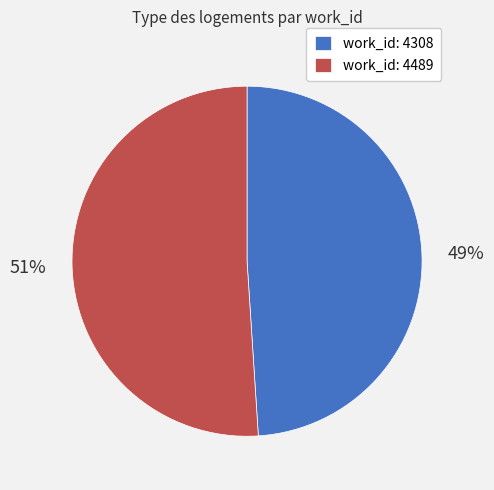

Which slice represents more than half of the pie?

work_id: 4489